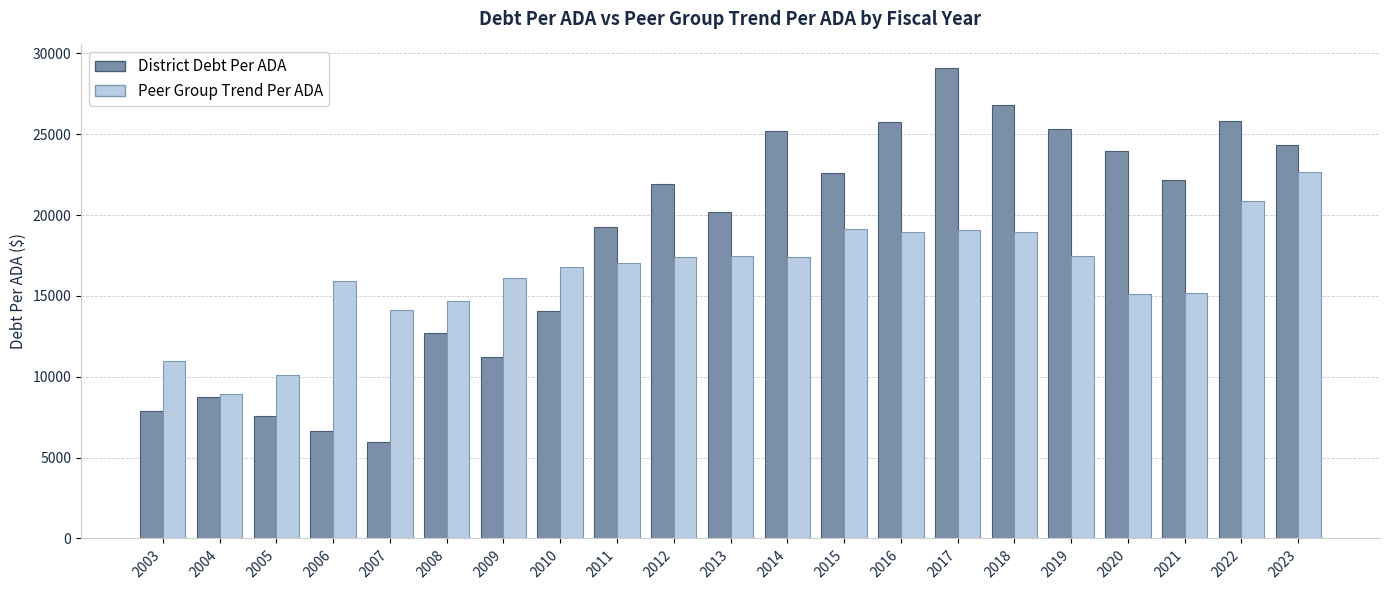

How many categories are shown in the chart?

21